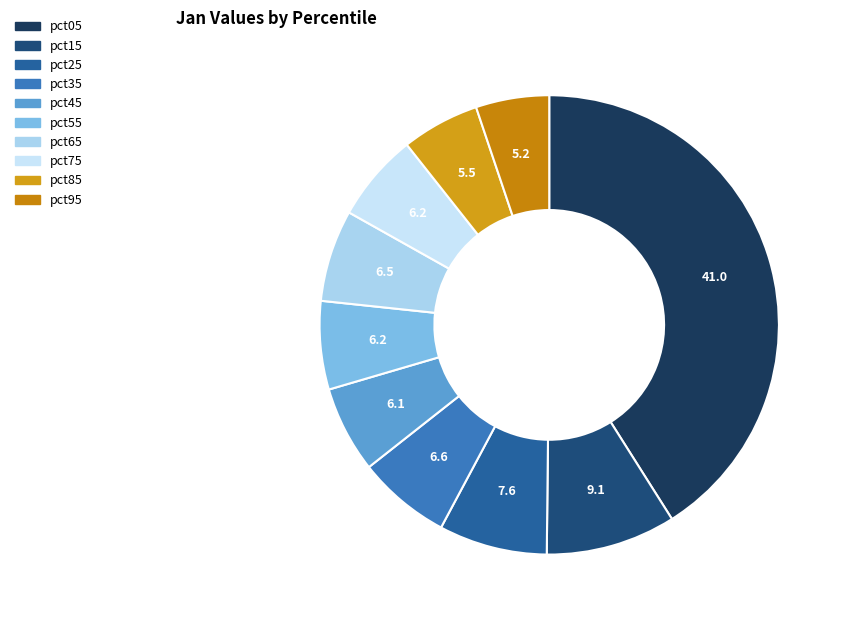

To the nearest percent, what is the difference between the largest and smallest slice percentages?

36%